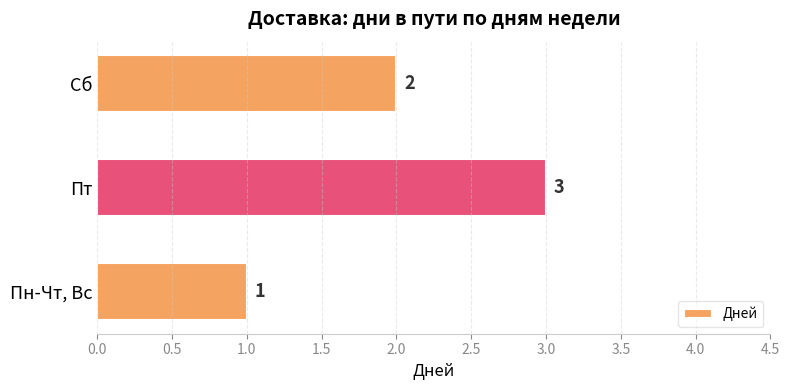

Rank the categories by value from highest to lowest.

Пт, Сб, Пн-Чт, Вс